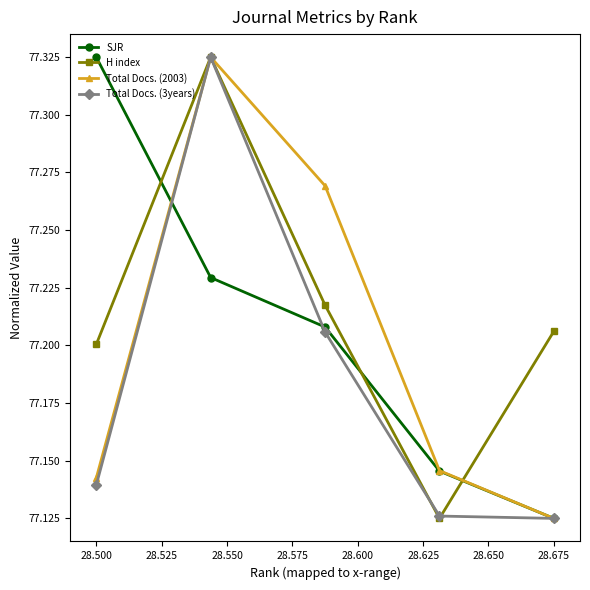

Count the SJR values in the range 77 to 78.

5